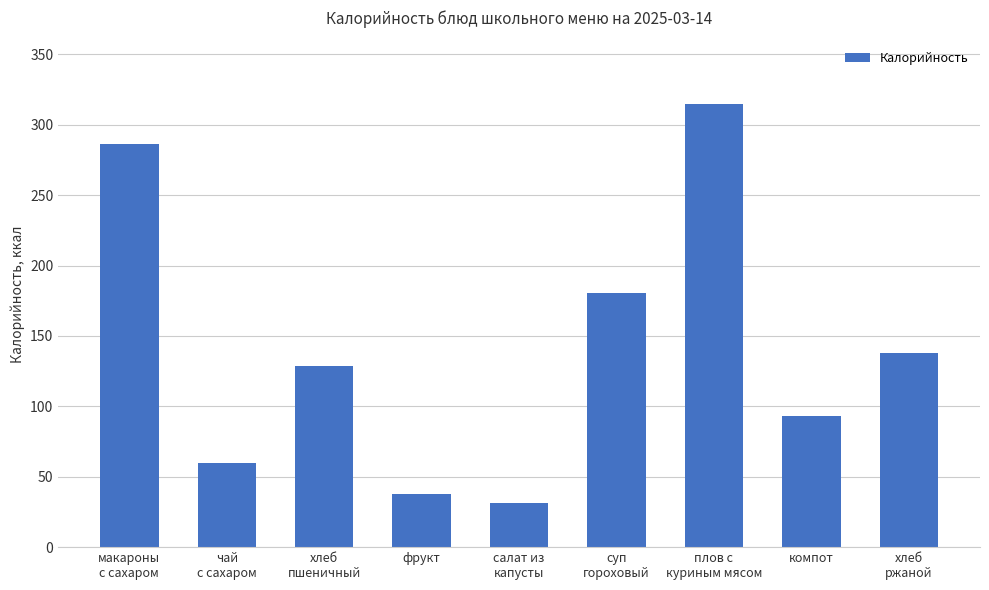

What is the label of the 1st bar from the left?

макароны
с сахаром